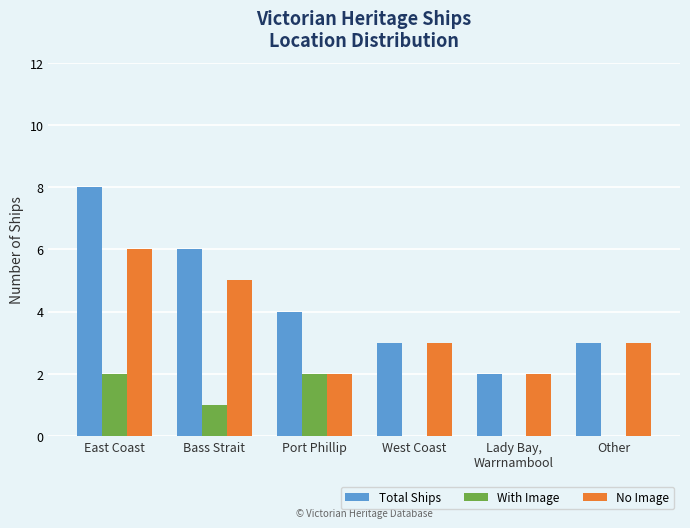

What is the greatest value displayed?

8